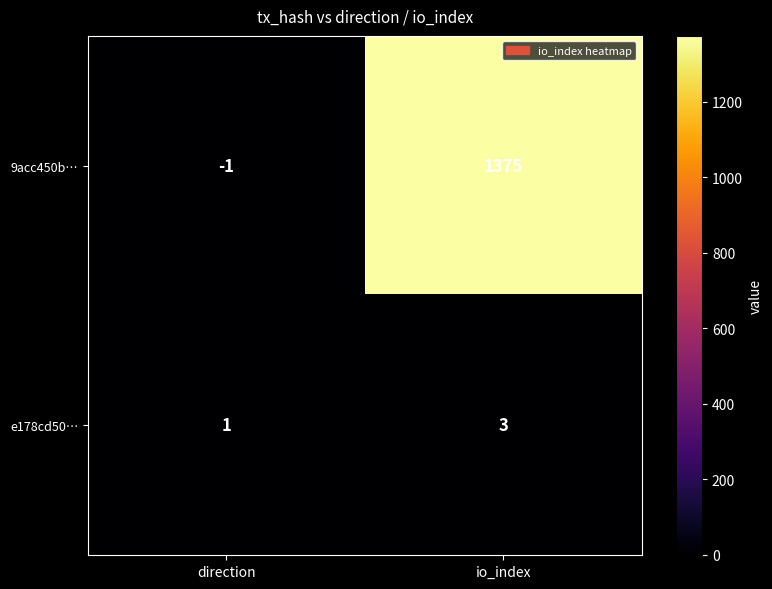

Which series has the largest range (max minus min)?

9acc450b…